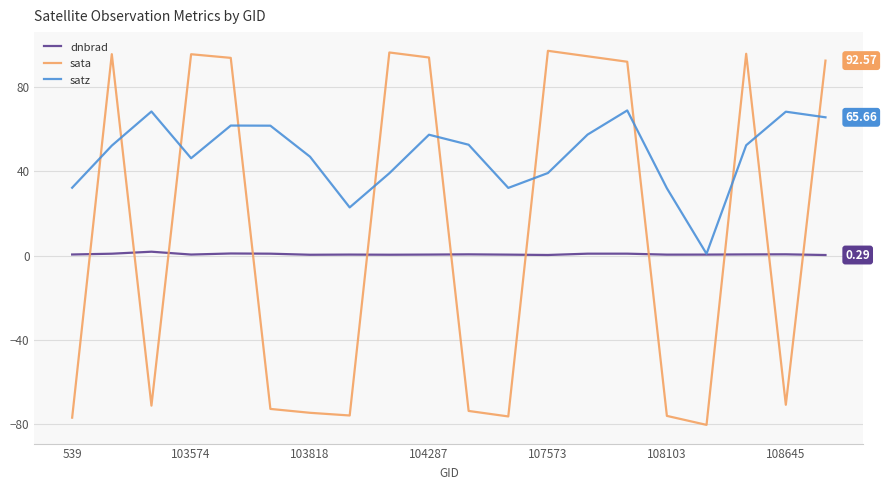

Which series has the largest total across all categories?

satz